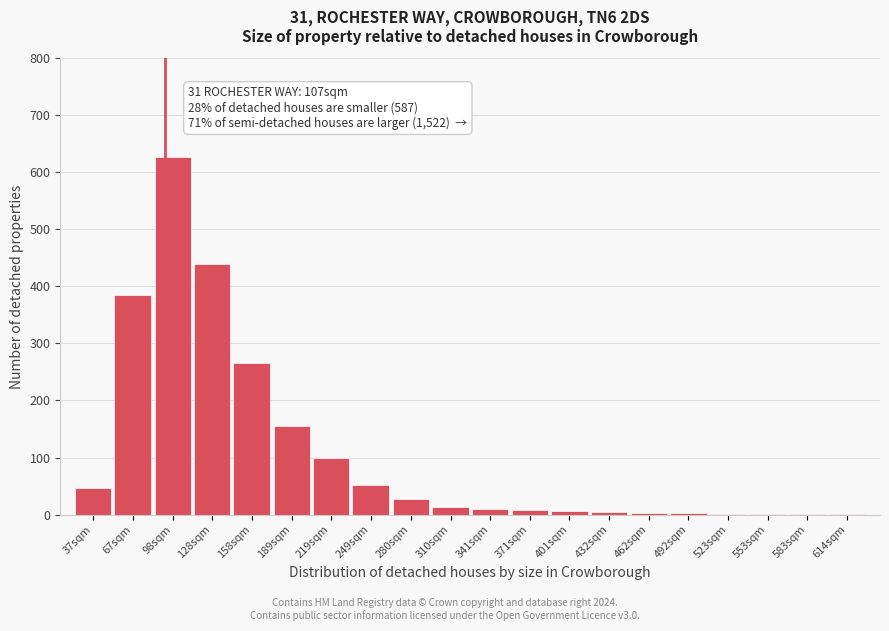

True or false: the data shows 151 at 158sqm.

False